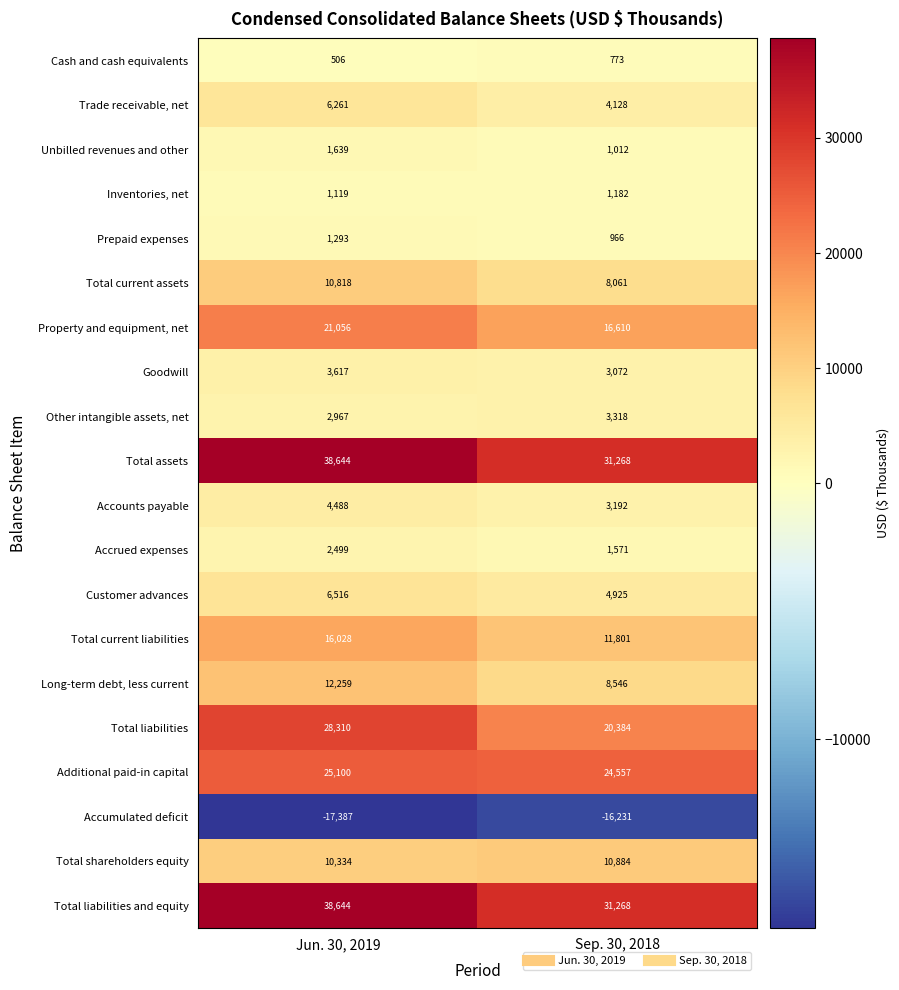

List the labels in order of Accounts payable value, smallest first.

Sep. 30, 2018, Jun. 30, 2019